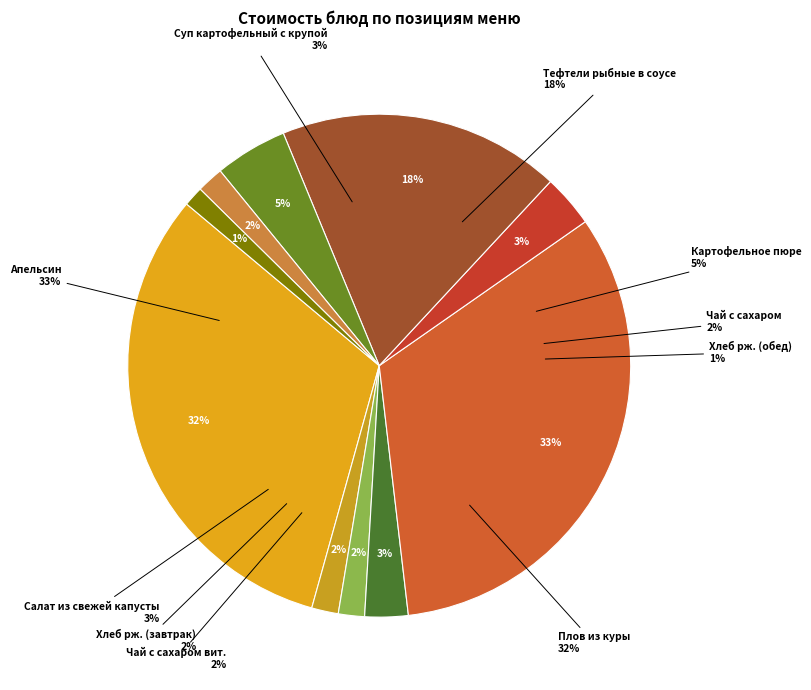

To the nearest percent, what is the difference between the Чай с сахаром вит. and Плов из куры slice percentages?

30%